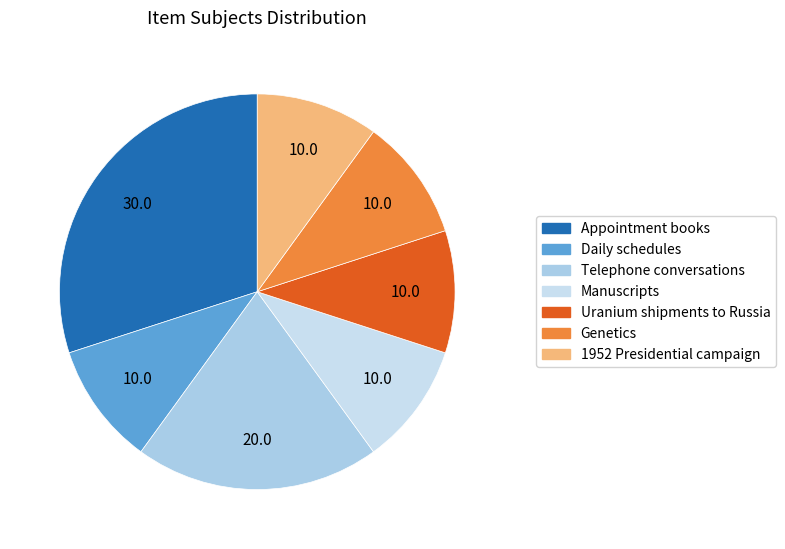

Does Genetics account for over 50% of the chart?

No